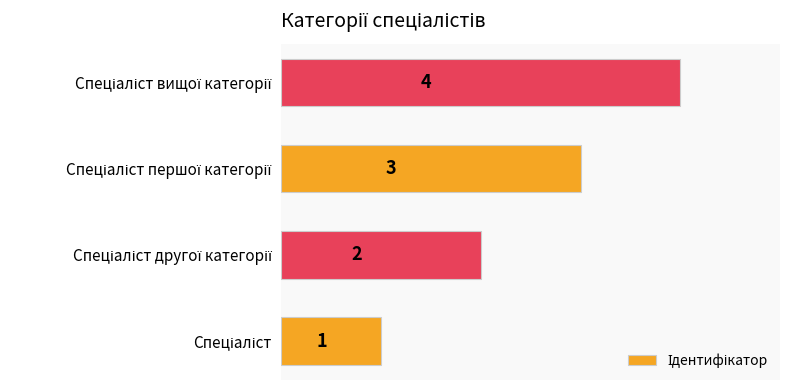

What is the maximum value shown in the chart?

4